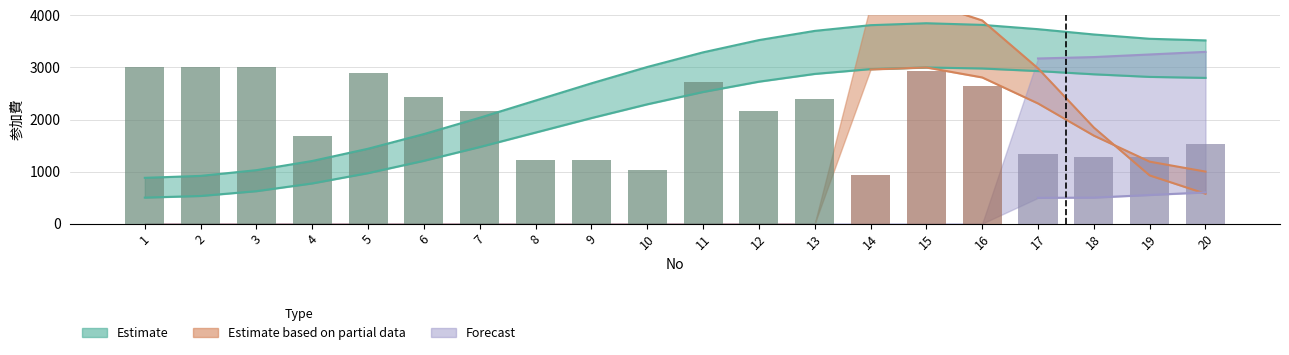

Is it true that the value at 1 is 4009?

False